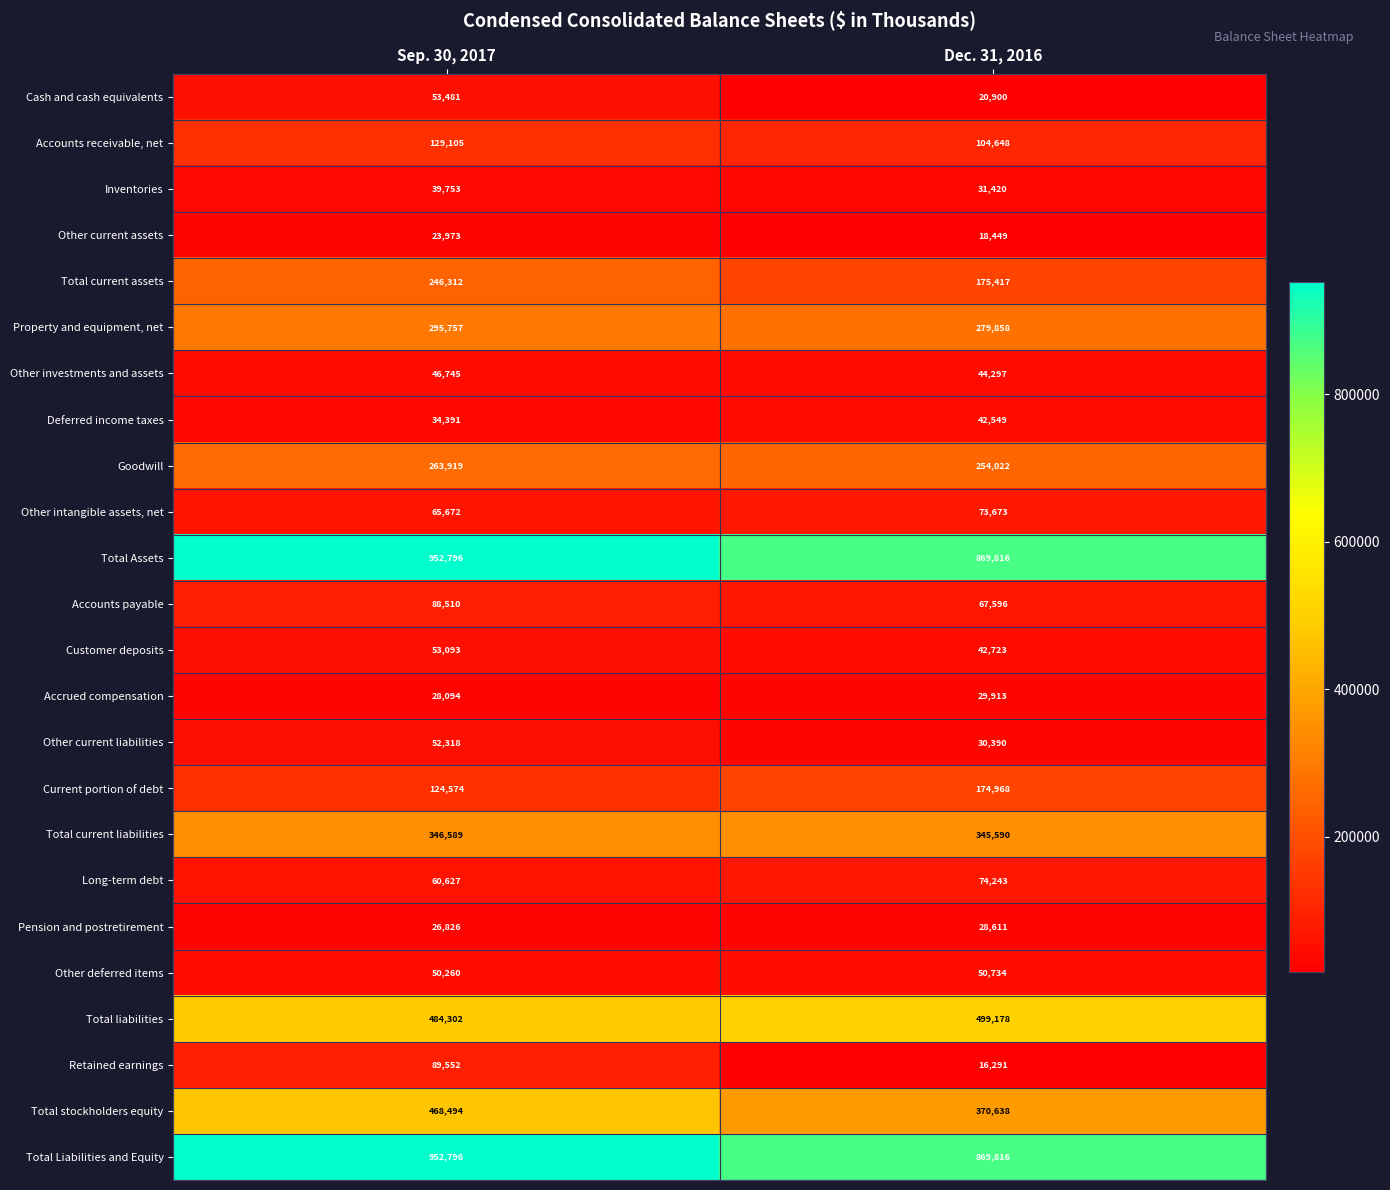

Count the number of categories in the chart.

2